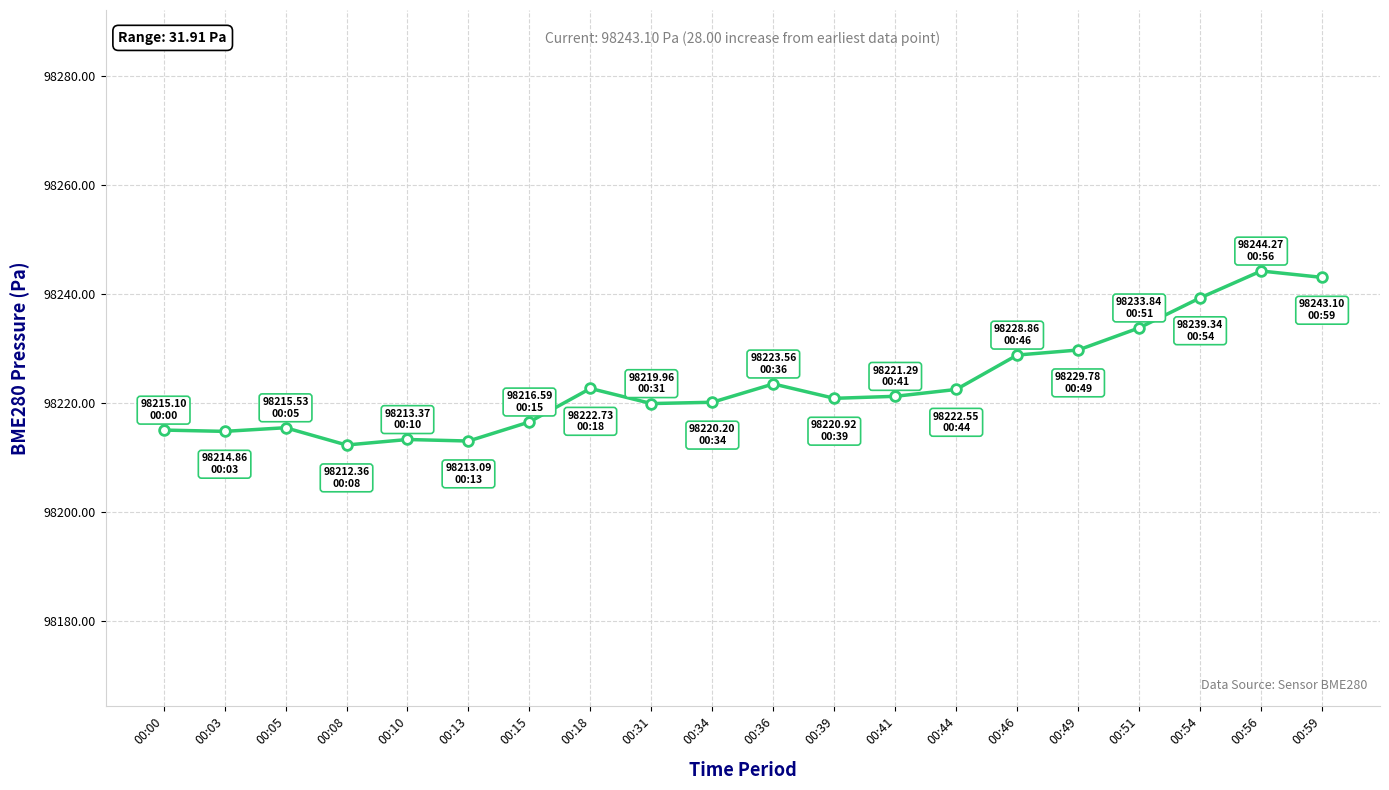

True or false: the data shows 98213.1 at 00:13.

True